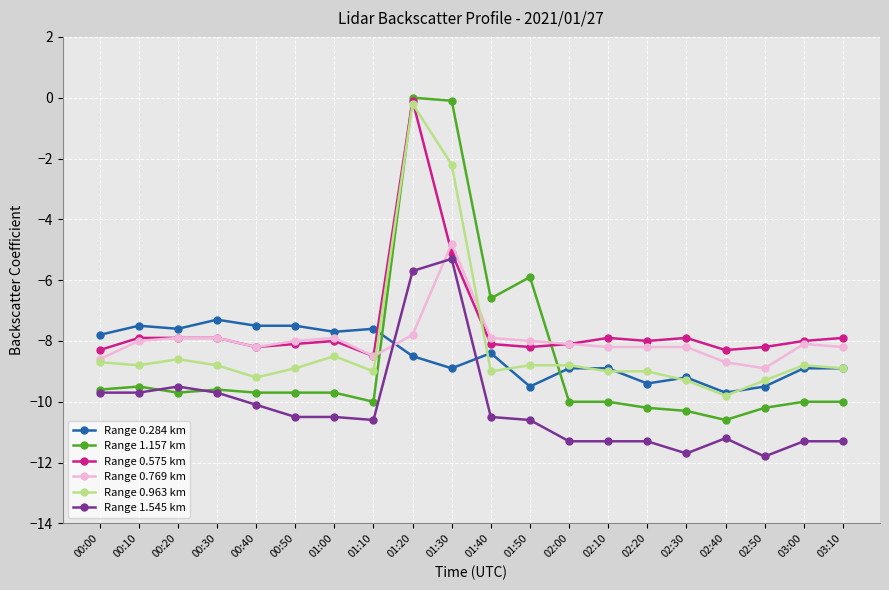

True or false: Range 1.157 km and Range 0.769 km intersect in this chart.

True